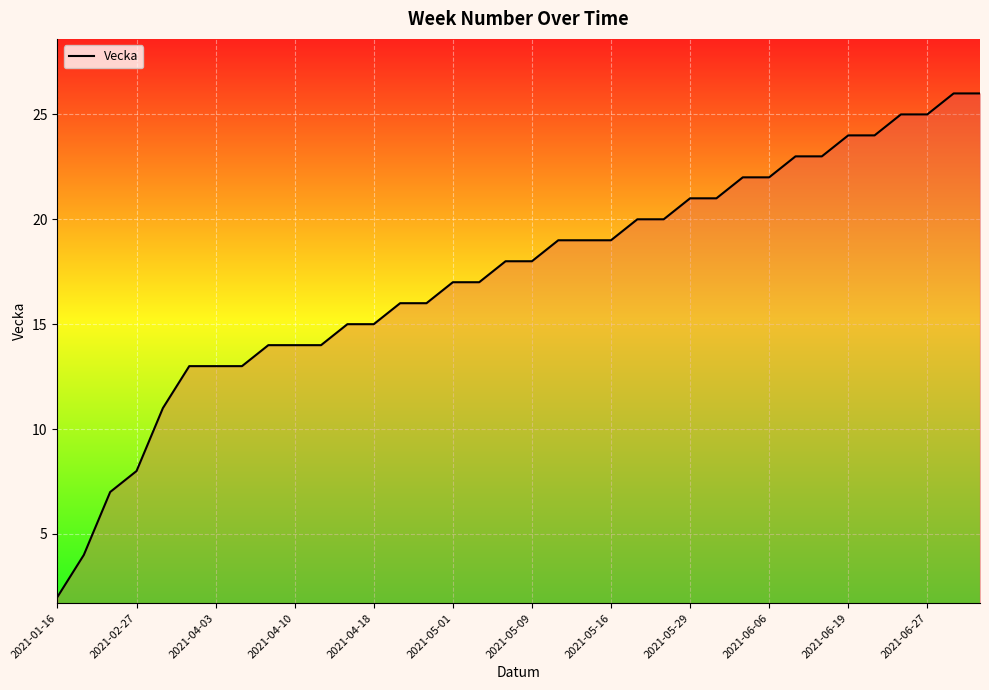

What is the greatest value displayed?

26